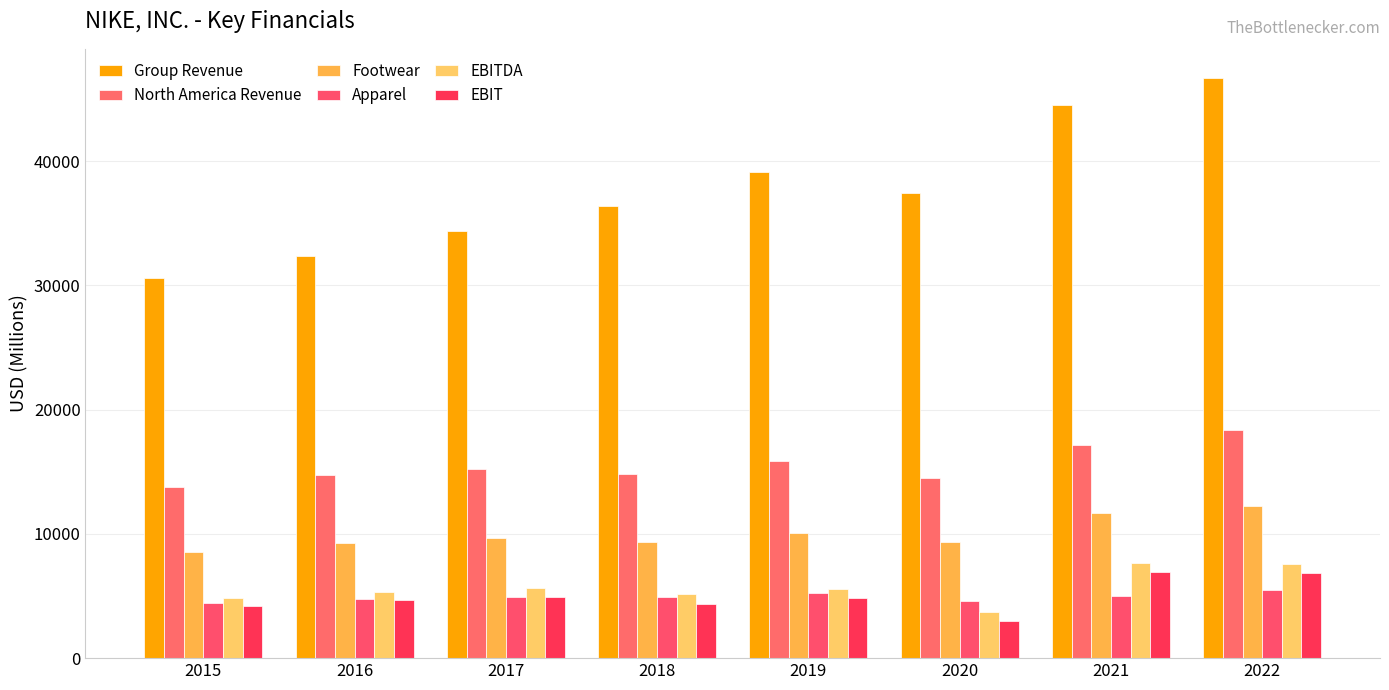

Which series has the largest total across all categories?

Group Revenue